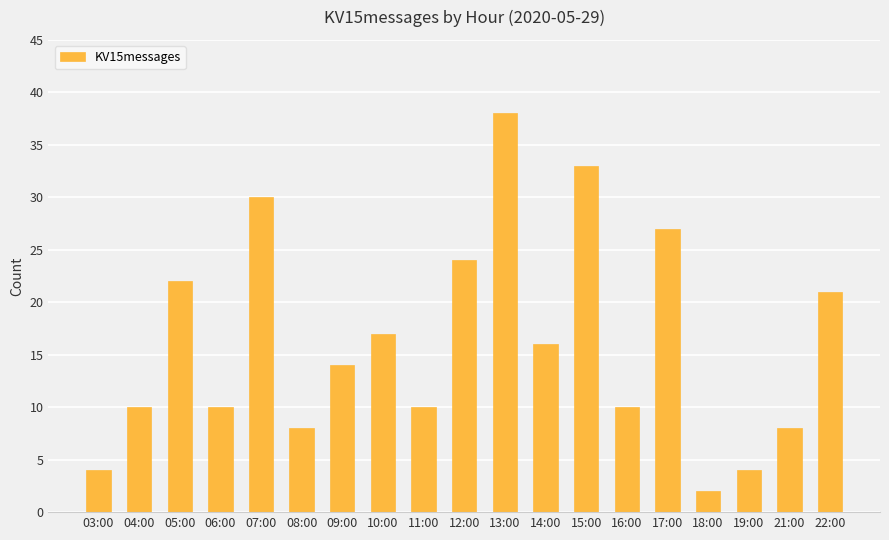

Reading left to right, transcribe all the data shown in this chart.

03:00=4	04:00=10	05:00=22	06:00=10	07:00=30	08:00=8	09:00=14	10:00=17	11:00=10	12:00=24	13:00=38	14:00=16	15:00=33	16:00=10	17:00=27	18:00=2	19:00=4	21:00=8	22:00=21